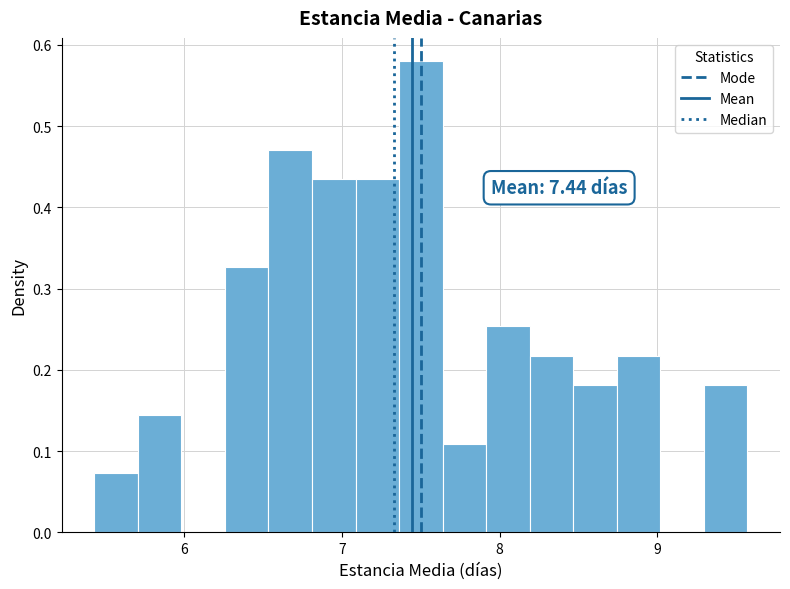

Read against the x-axis, roughly where is the centre of the tallest bar?

7.5